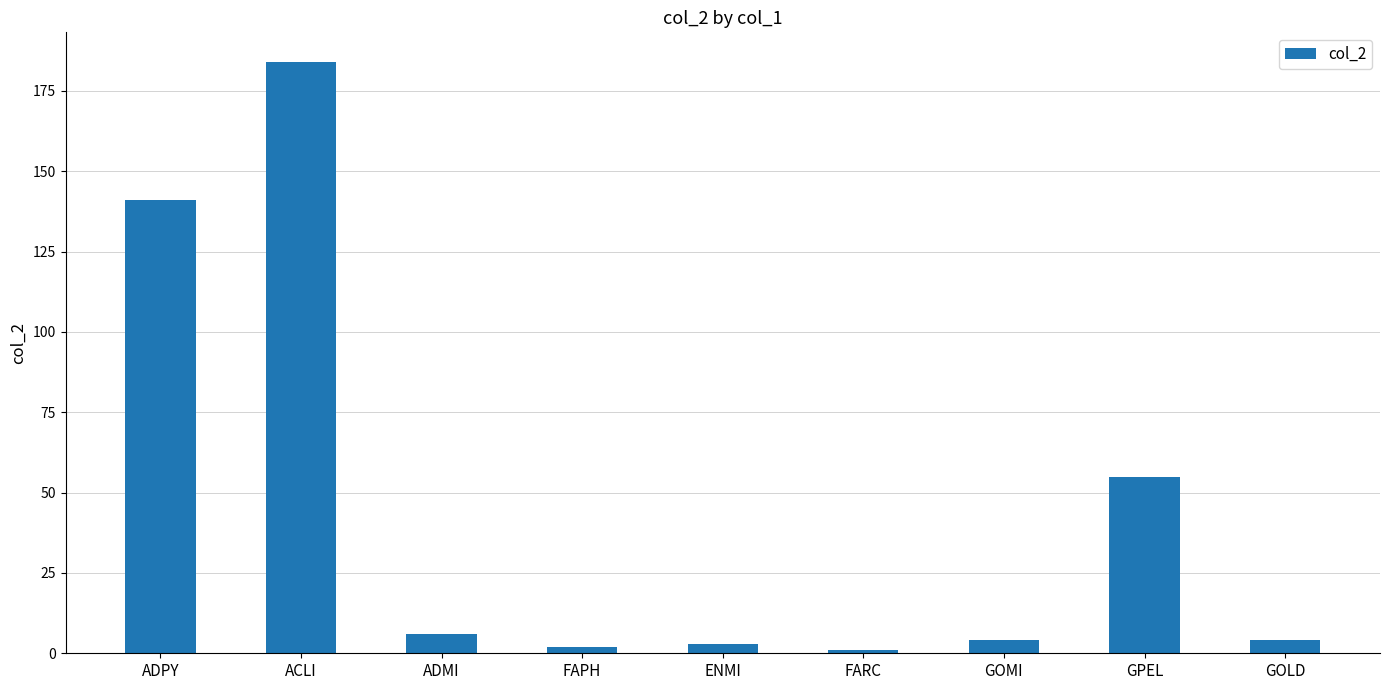

True or false: the data shows 141 at ADPY.

True